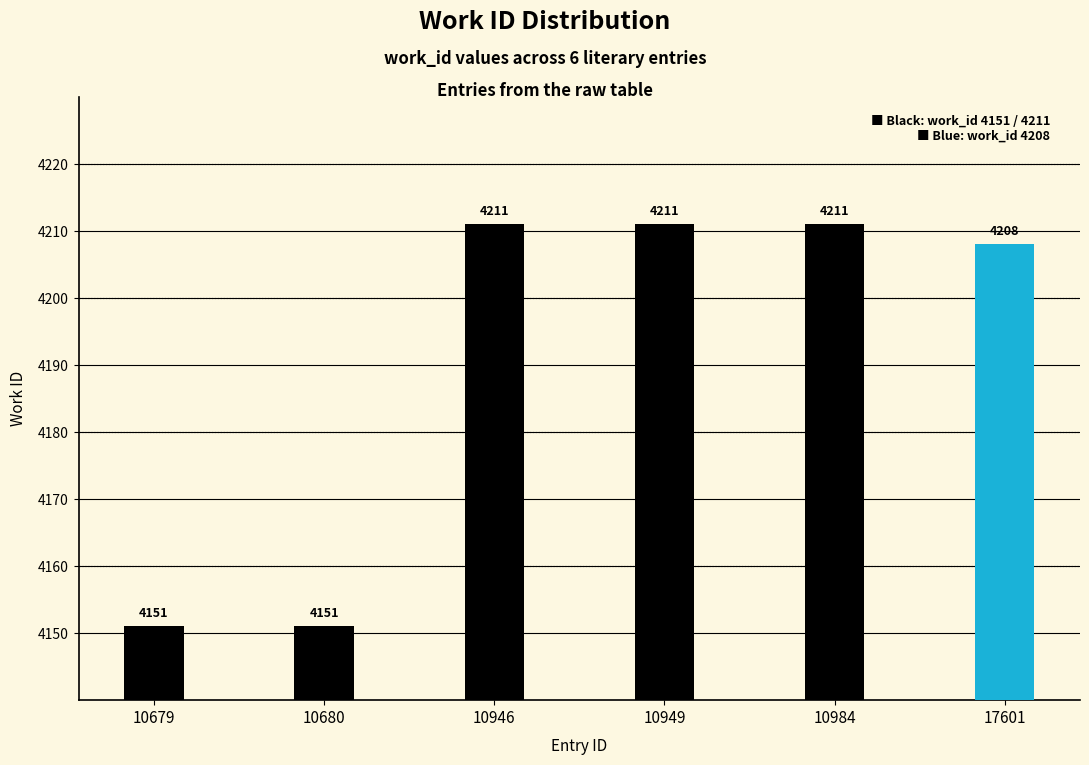

What is the minimum value shown in the chart?

4151